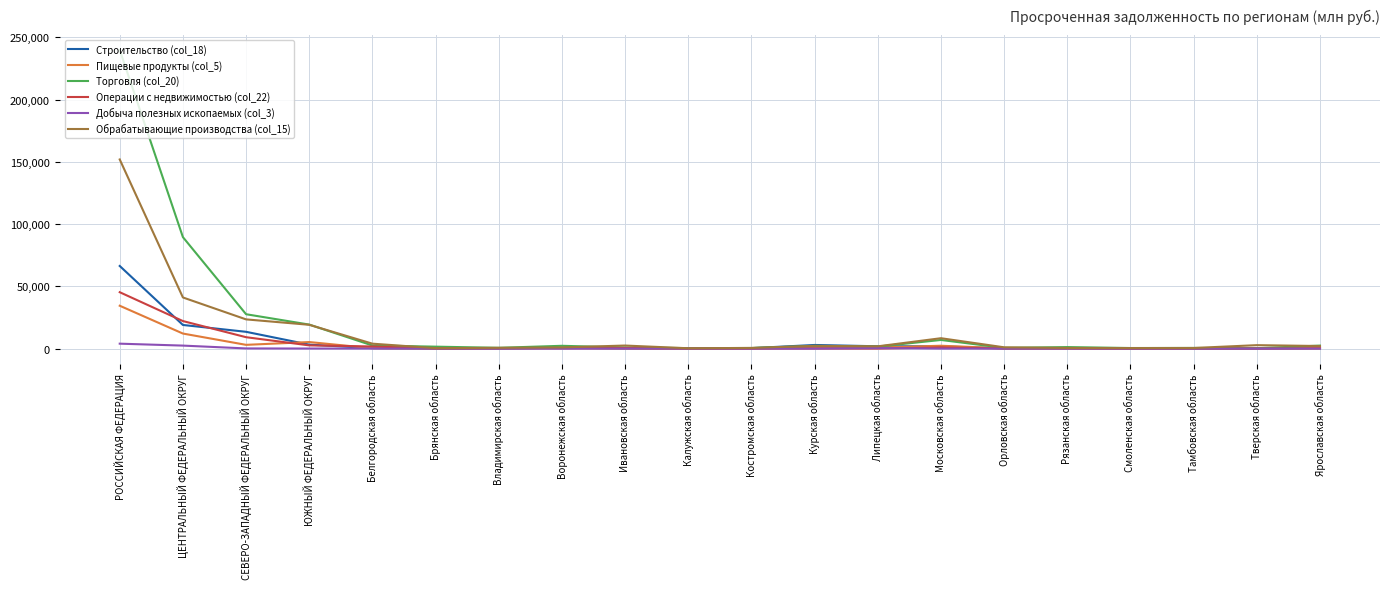

What is the highest value of the Обрабатывающие производства (col_15) series?

151933